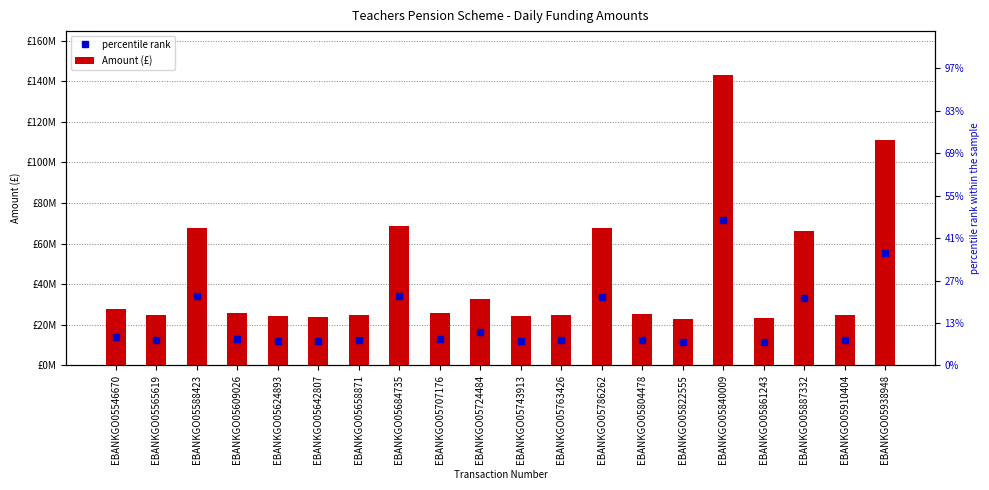

Which label corresponds to the smallest value in the chart?

EBANKGO05822555